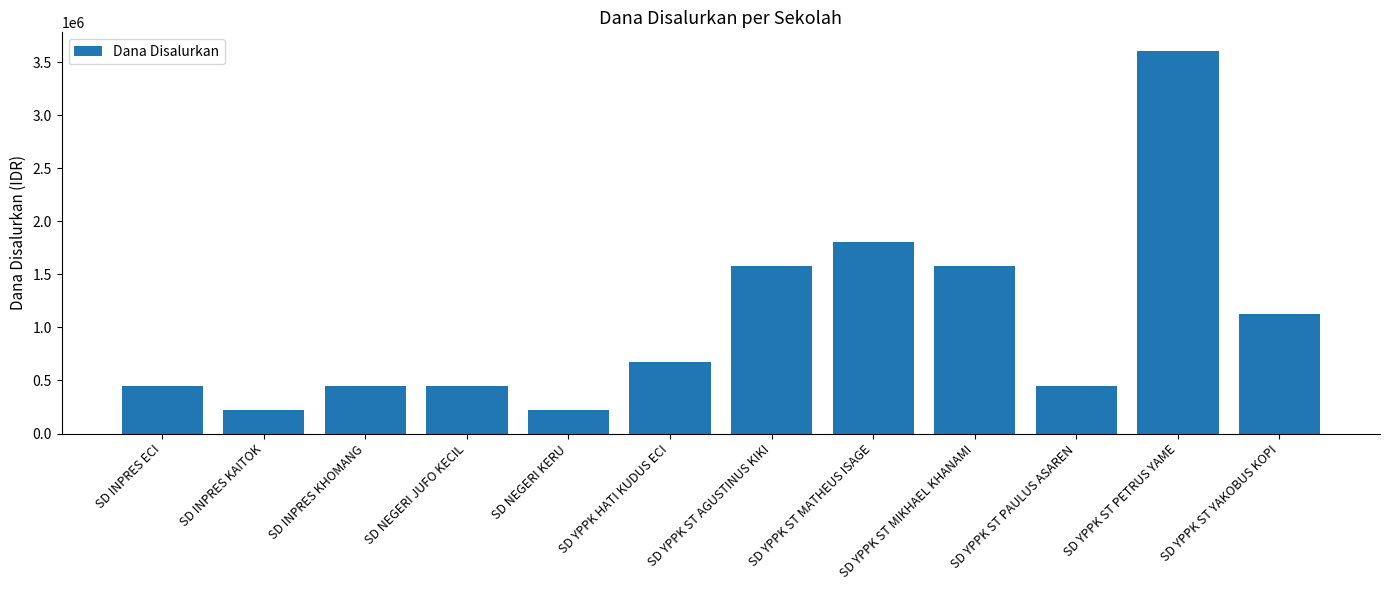

Where is the data nearest to the value 1912500?

SD YPPK ST MATHEUS ISAGE